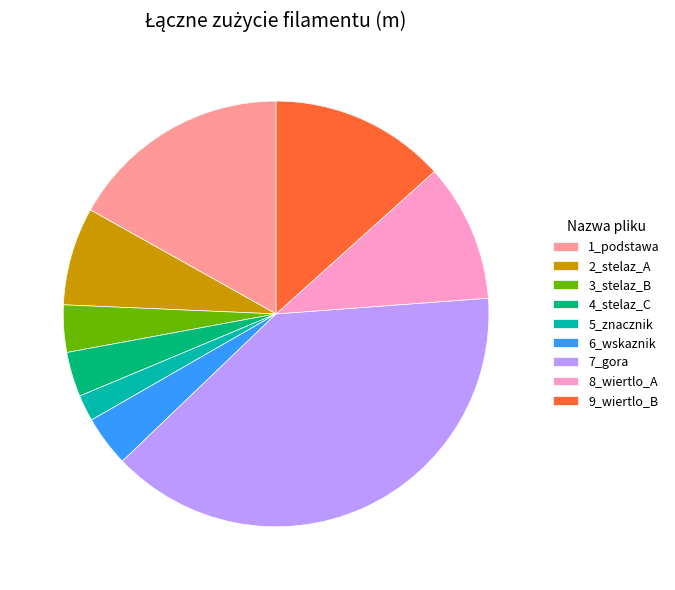

The 9_wiertlo_B slice represents 19% of the pie. True or false?

False